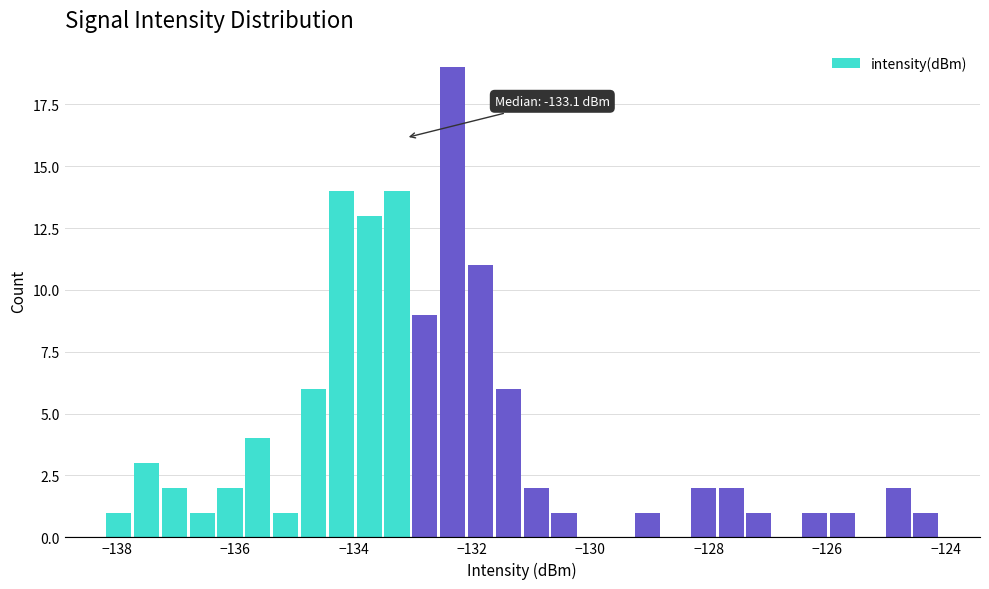

Around what value on the x-axis is the tallest bar? Give the approximate position of its centre, as read against the axis.

-132.4